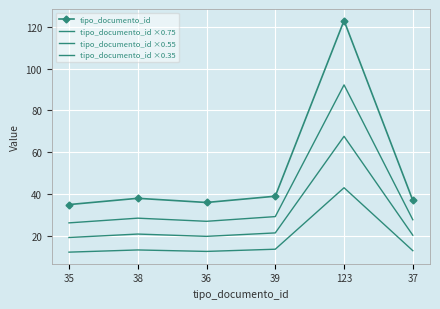

Reading left to right, what are all the values shown in this chart?

tipo_documento_id: 35=35.0	38=38.0	36=36.0	39=39.0	123=123.0	37=37.0
tipo_documento_id ×0.75: 35=26.2	38=28.5	36=27.0	39=29.2	123=92.2	37=27.8
tipo_documento_id ×0.55: 35=19.2	38=20.9	36=19.8	39=21.5	123=67.7	37=20.4
tipo_documento_id ×0.35: 35=12.2	38=13.3	36=12.6	39=13.6	123=43.0	37=12.9